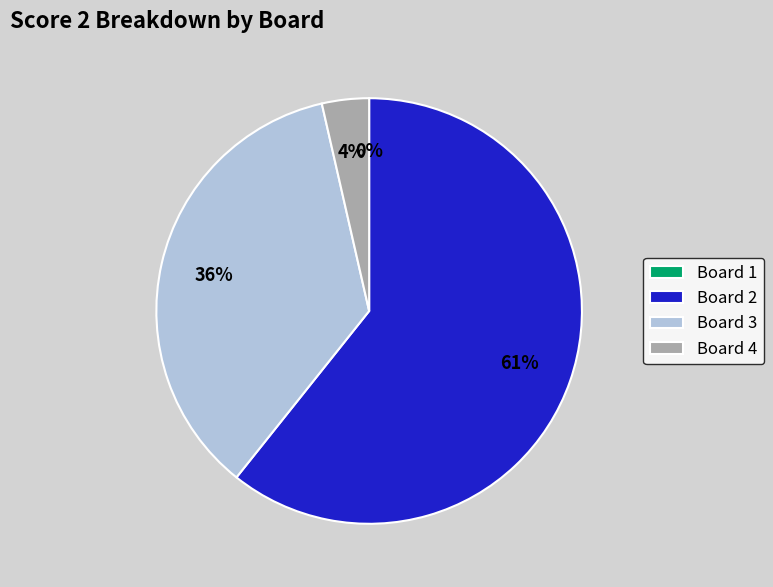

Does Board 4 account for over 50% of the chart?

No